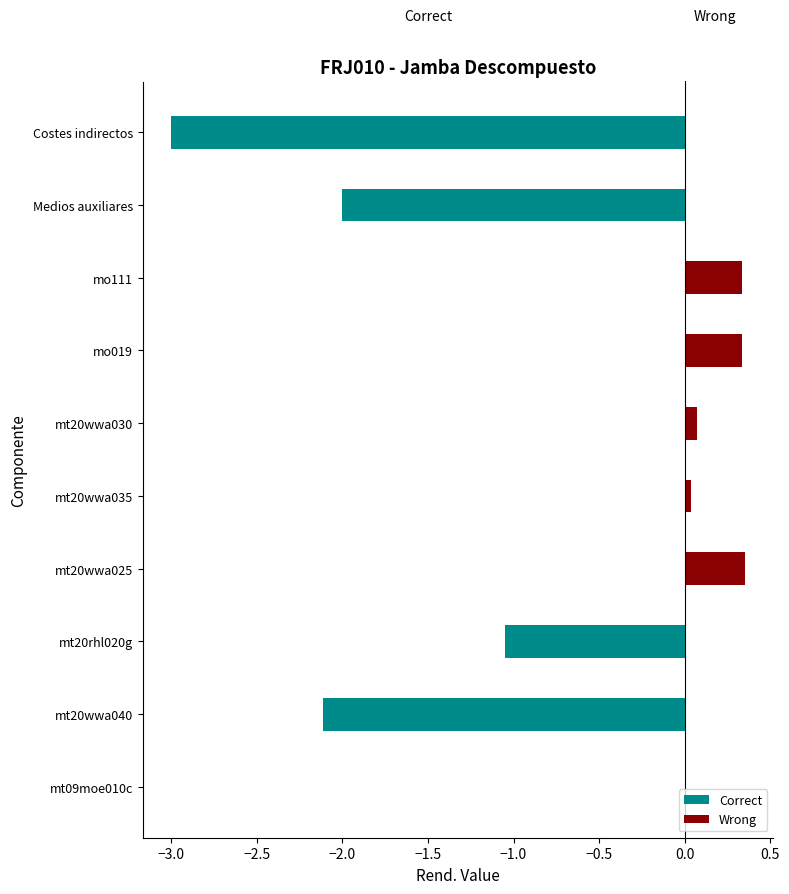

At how many categories does at least one series exceed -1?

10